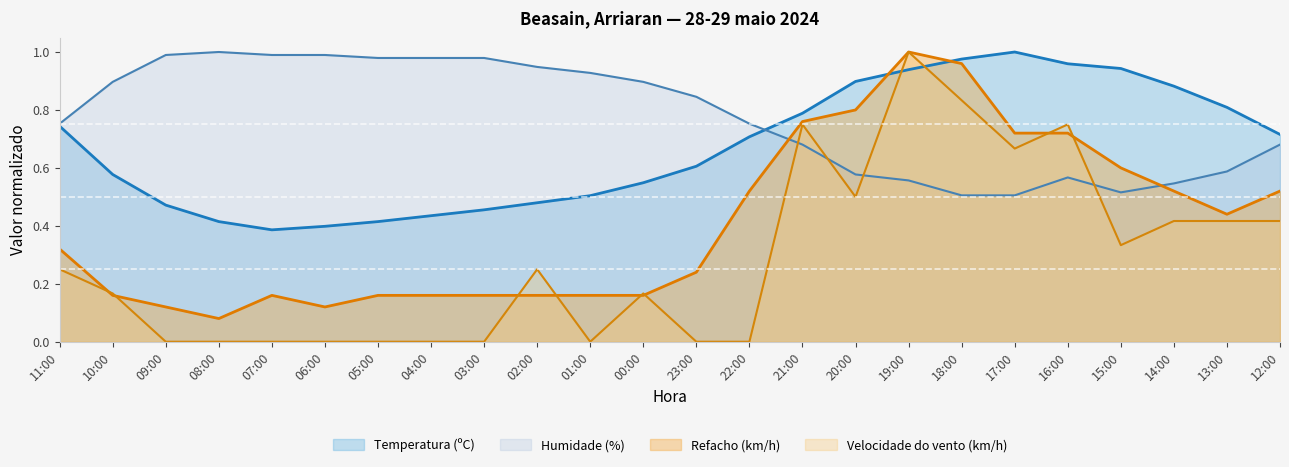

What is the value of the Temperatura (ºC) point at the 10th from the left?

0.5